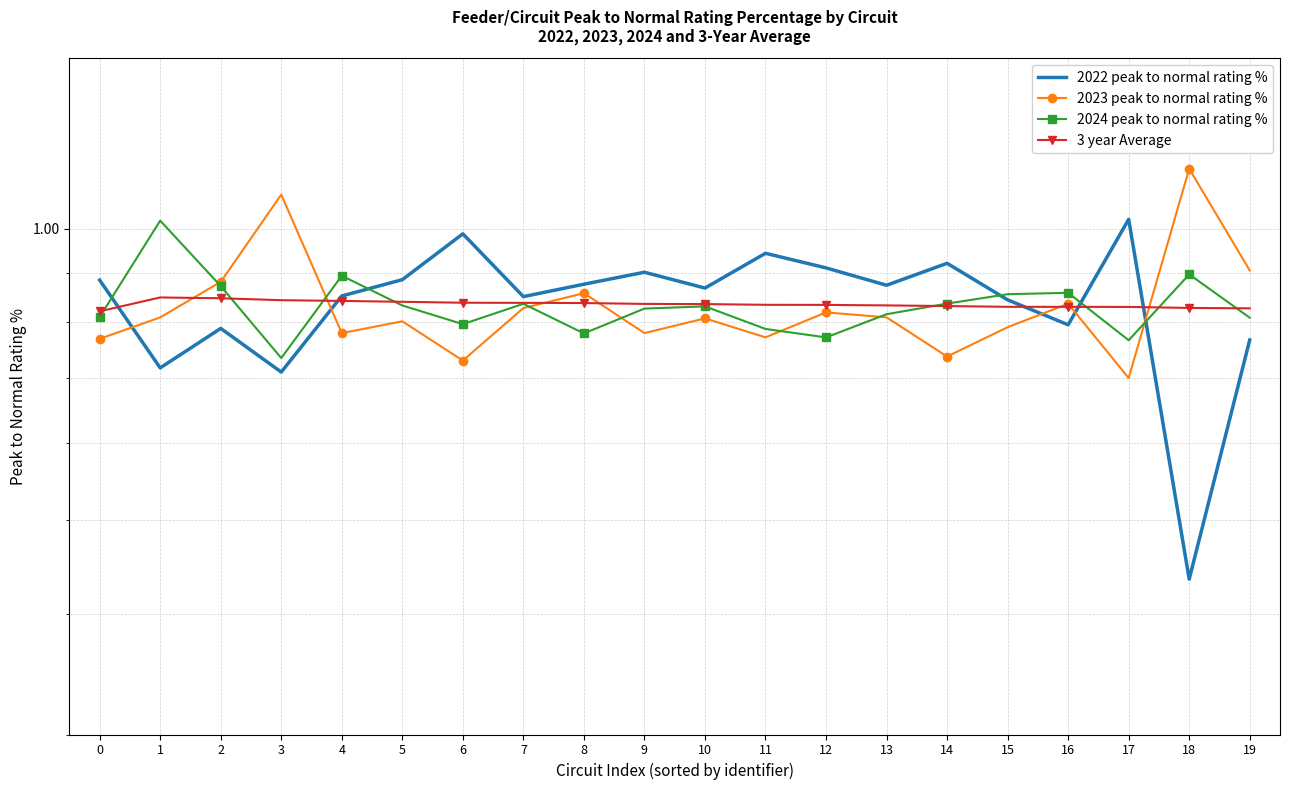

Is the value of 2023 peak to normal rating % at 5 greater than the value of 2024 peak to normal rating % at 8?

Yes